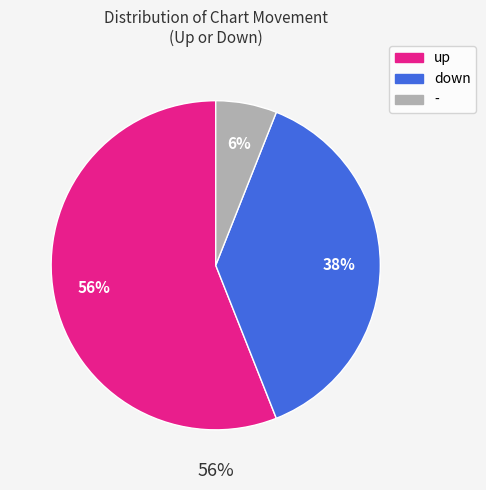

Is there any slice that represents more than half of the pie?

Yes